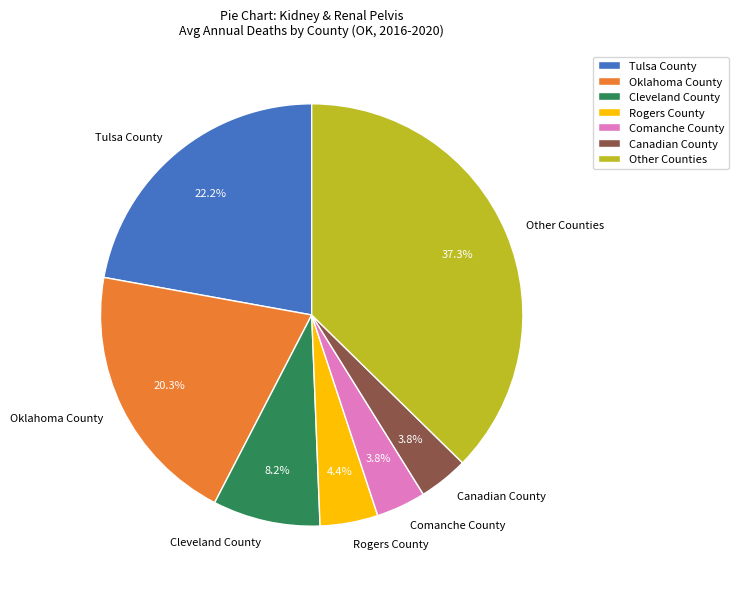

How many slices are in this pie chart?

7